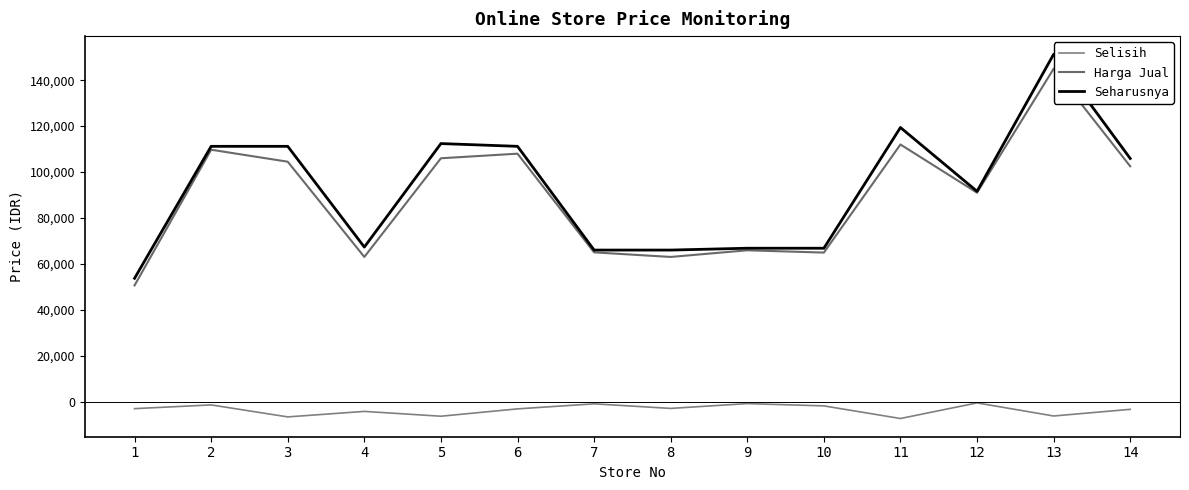

At which category does Seharusnya reach its first local valley?

4